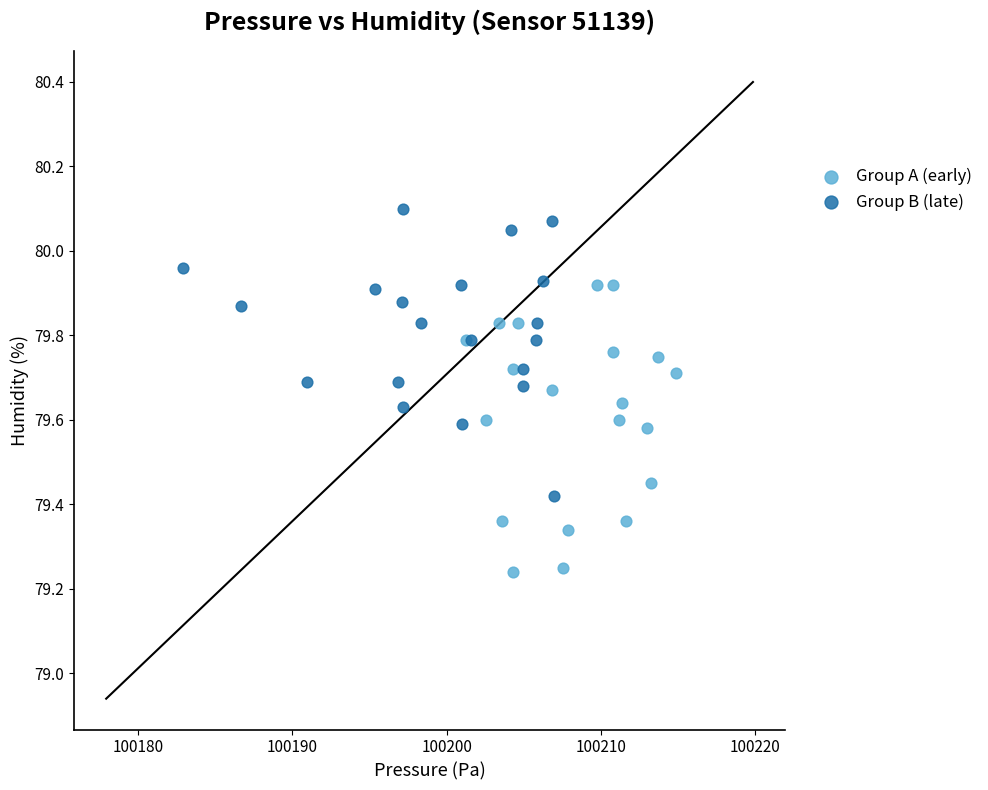

Which series contains the highest Y value?

Group B (late)